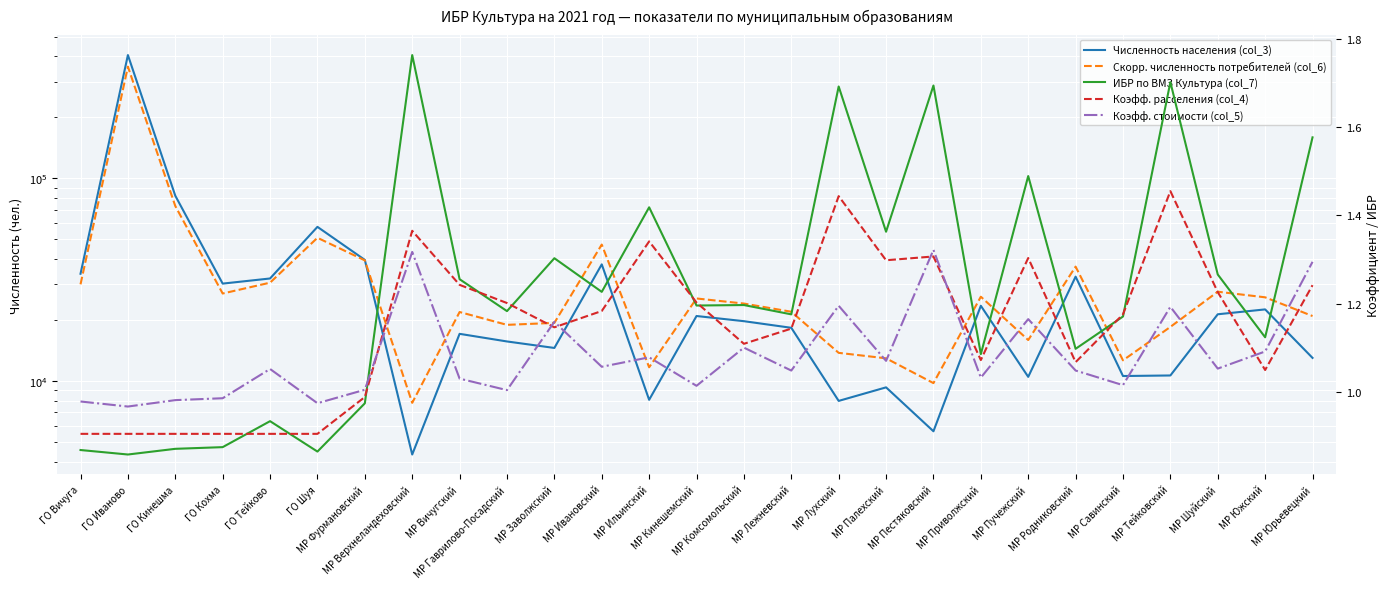

At which category is the sum across all series the highest?

ГО Иваново